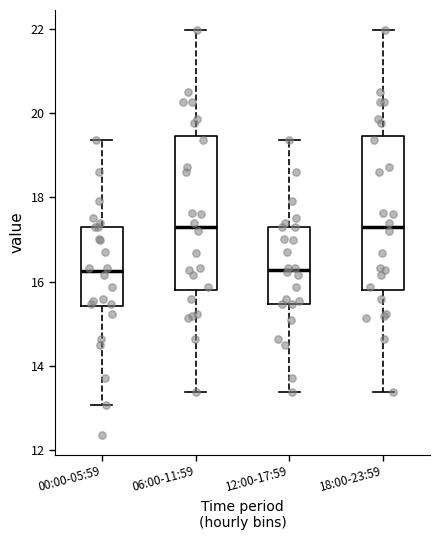

Reading left to right, read every box against the y-axis: the position of its median line, the range the box covers, and the ends of its whiskers. The values are not printed on the chart, so give them approximately, as read against the axis.

00:00-05:59: median 16.2, box 15.4 to 17.4, whiskers 13.0 to 19.4
06:00-11:59: median 17.4, box 15.8 to 19.4, whiskers 13.4 to 22.0
12:00-17:59: median 16.2, box 15.4 to 17.4, whiskers 13.4 to 19.4
18:00-23:59: median 17.4, box 15.8 to 19.4, whiskers 13.4 to 22.0